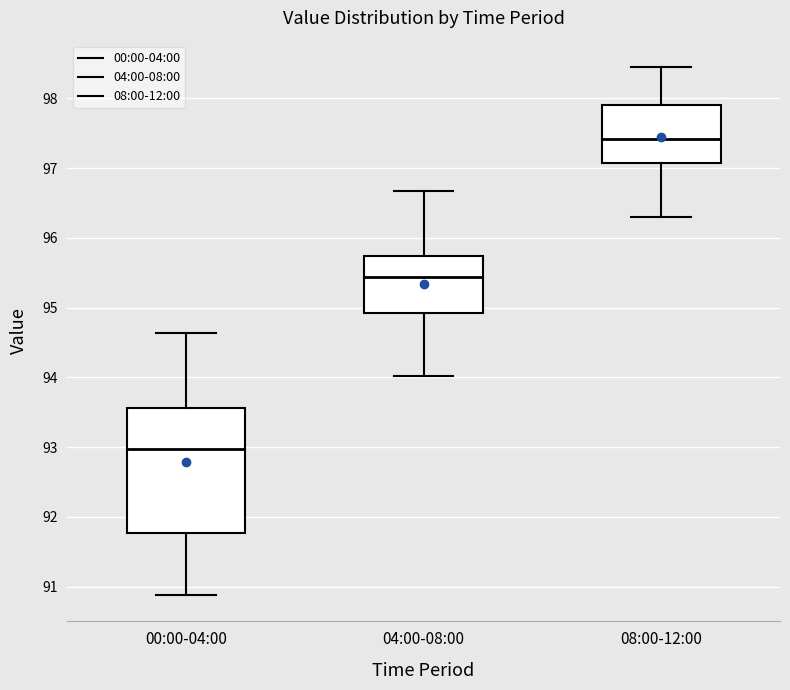

Where does the median line of the box for 04:00-08:00 sit on the y-axis? The values are not printed on the chart, so give them approximately, as read against the axis.

95.4